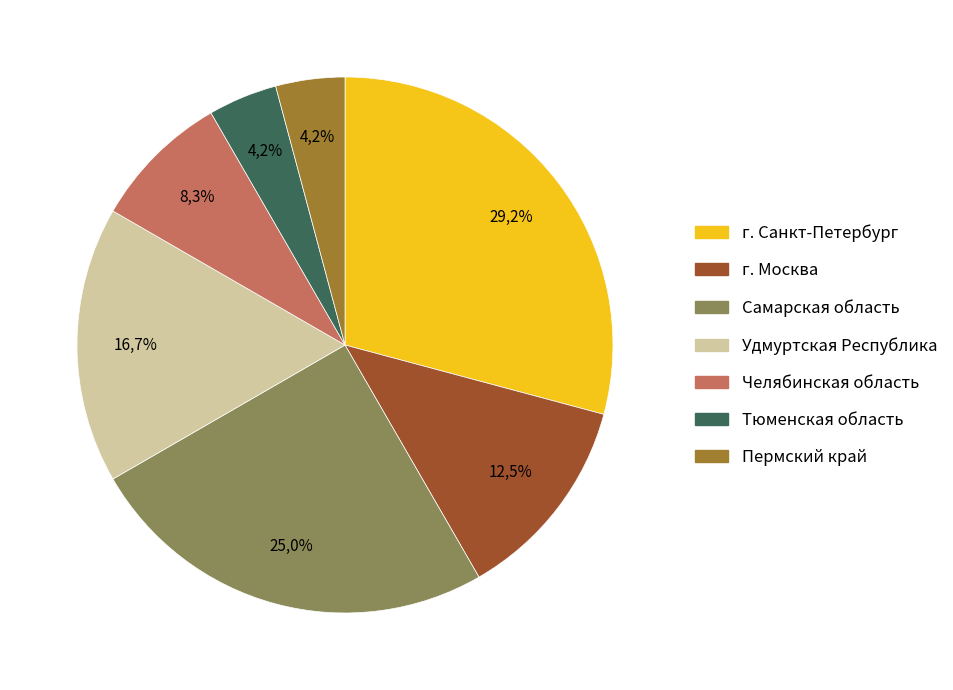

Does МС account for over 50% of the chart?

No